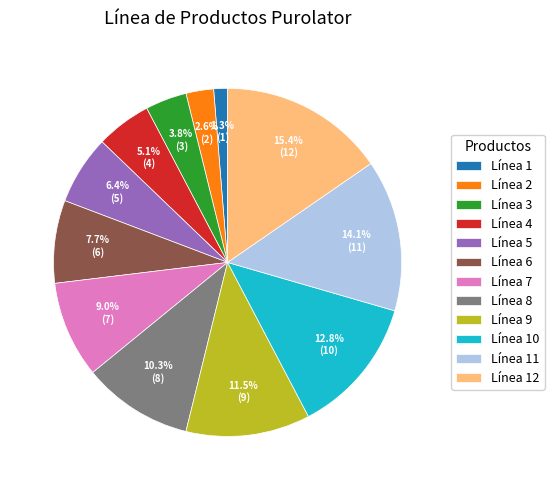

What is the ratio of the value at Línea 9 to the value at Línea 5?

1.8